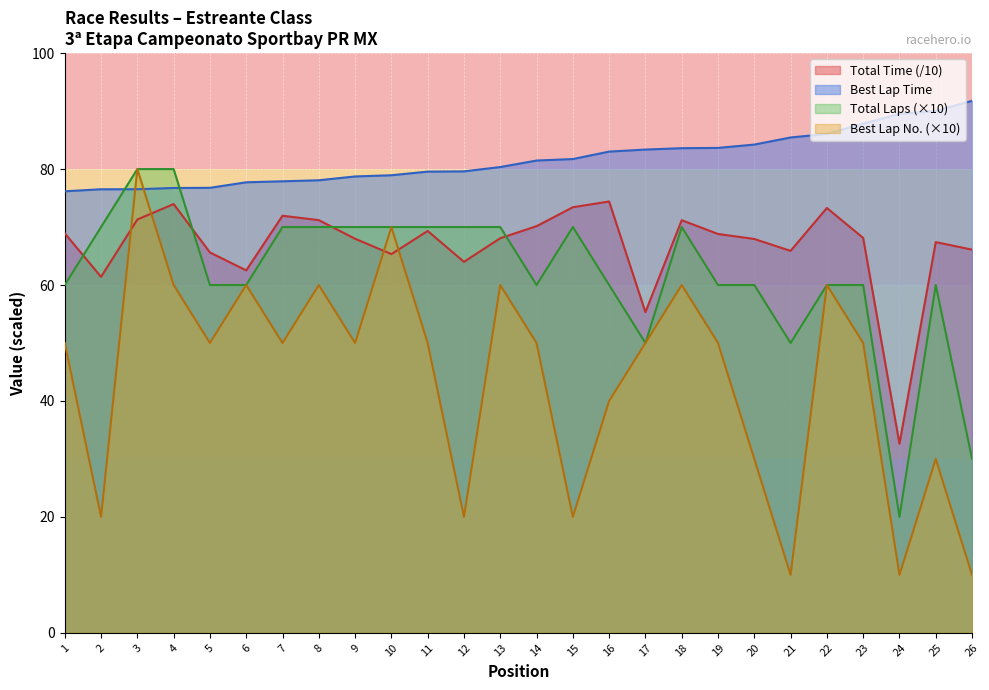

What is the difference between the highest and lowest values at 19?

33.7